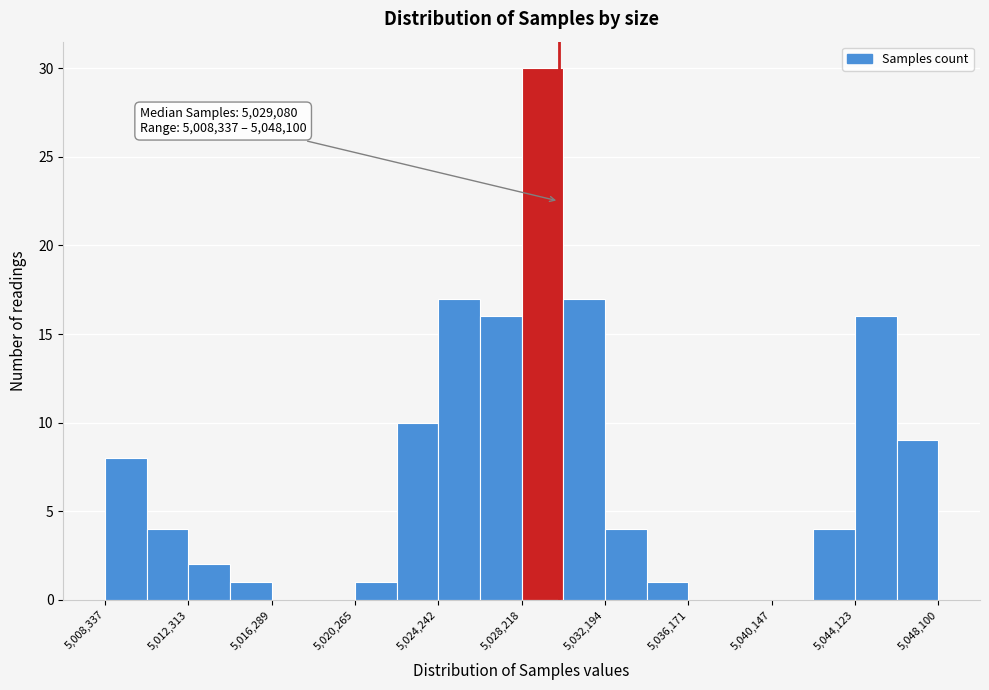

Around what value on the x-axis is the tallest bar? Give the approximate position of its centre, as read against the axis.

5029000